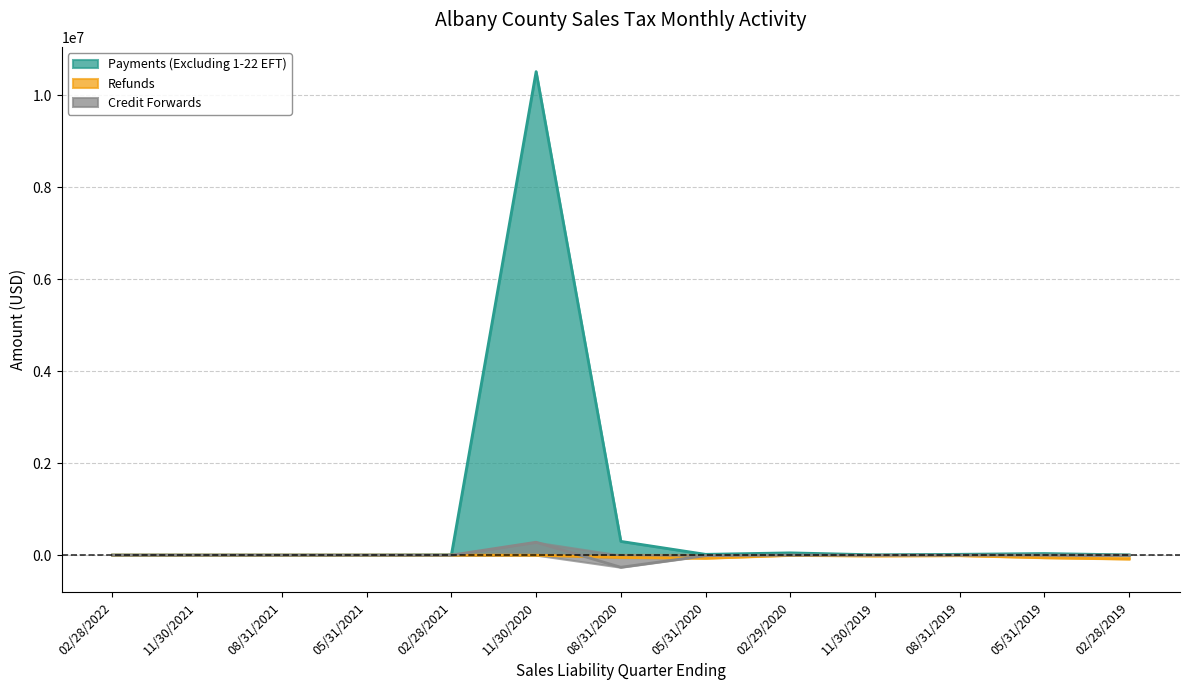

At which label does Payments (Excluding 1-22 EFT) first exceed 6535?

11/30/2020